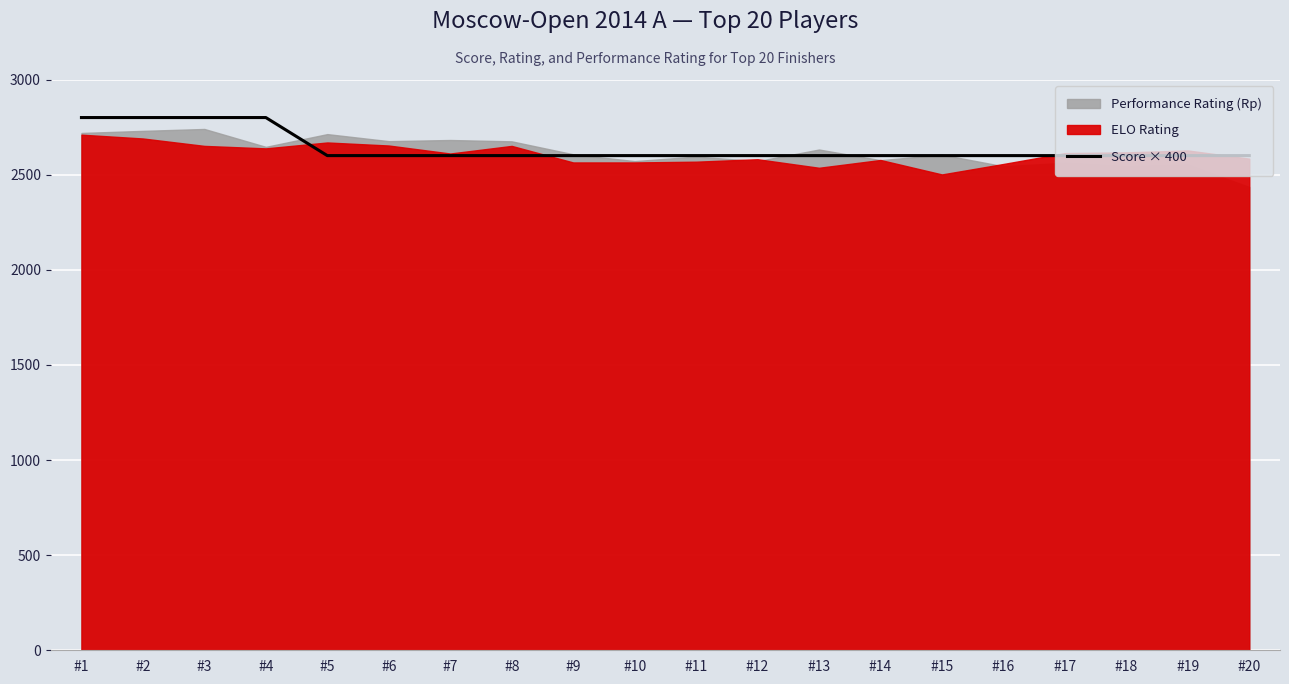

Approximately how many times larger is the value at #12 compared to #16?

1.0